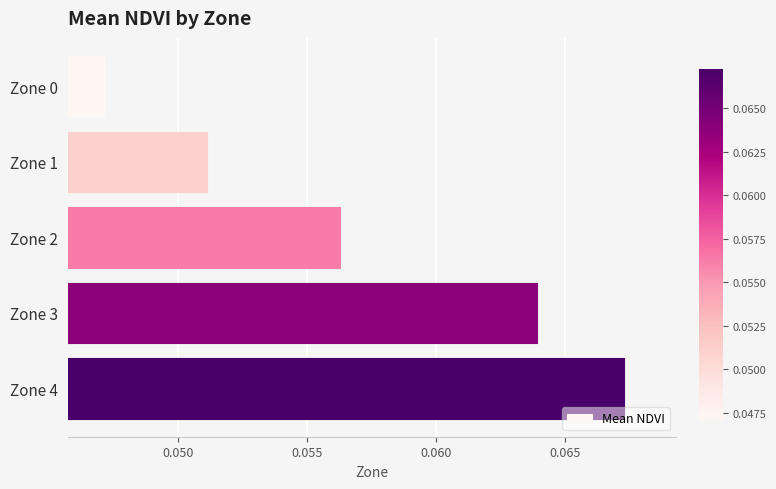

True or false: the data shows 0.0 at Zone 4.

False